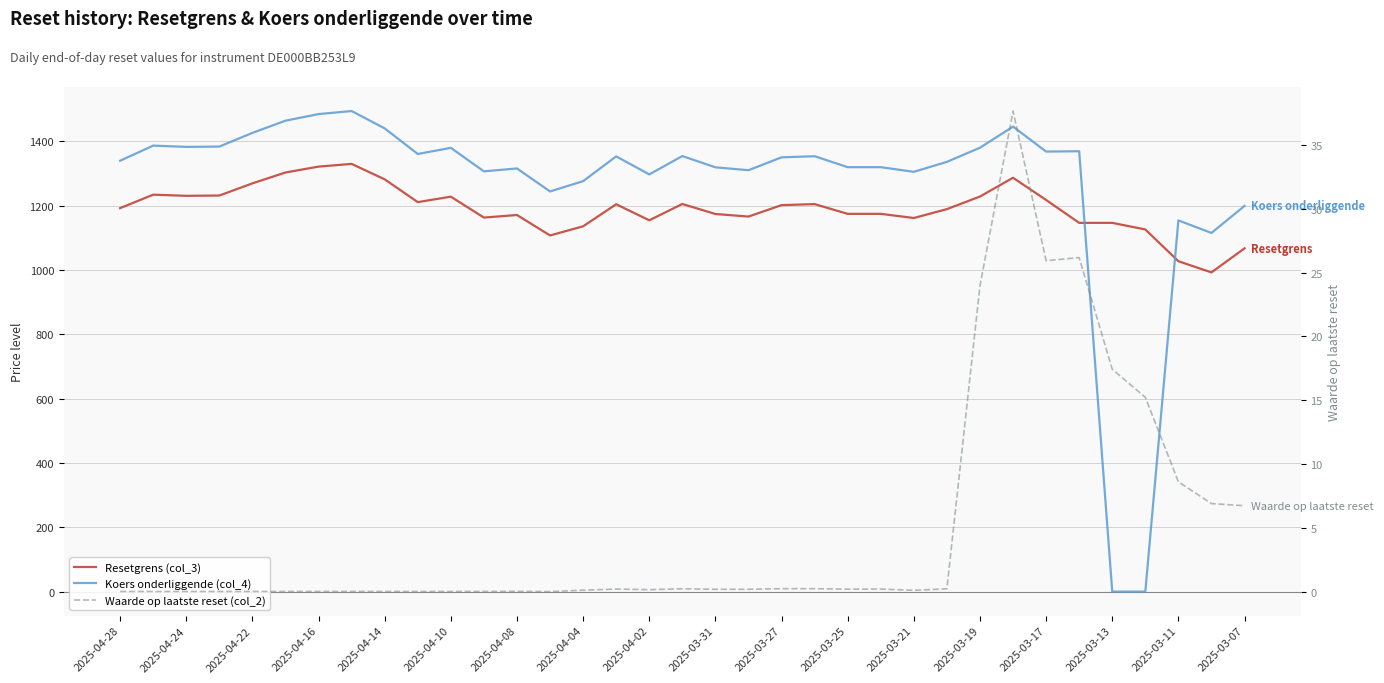

What position from the left is 2025-03-17?

29